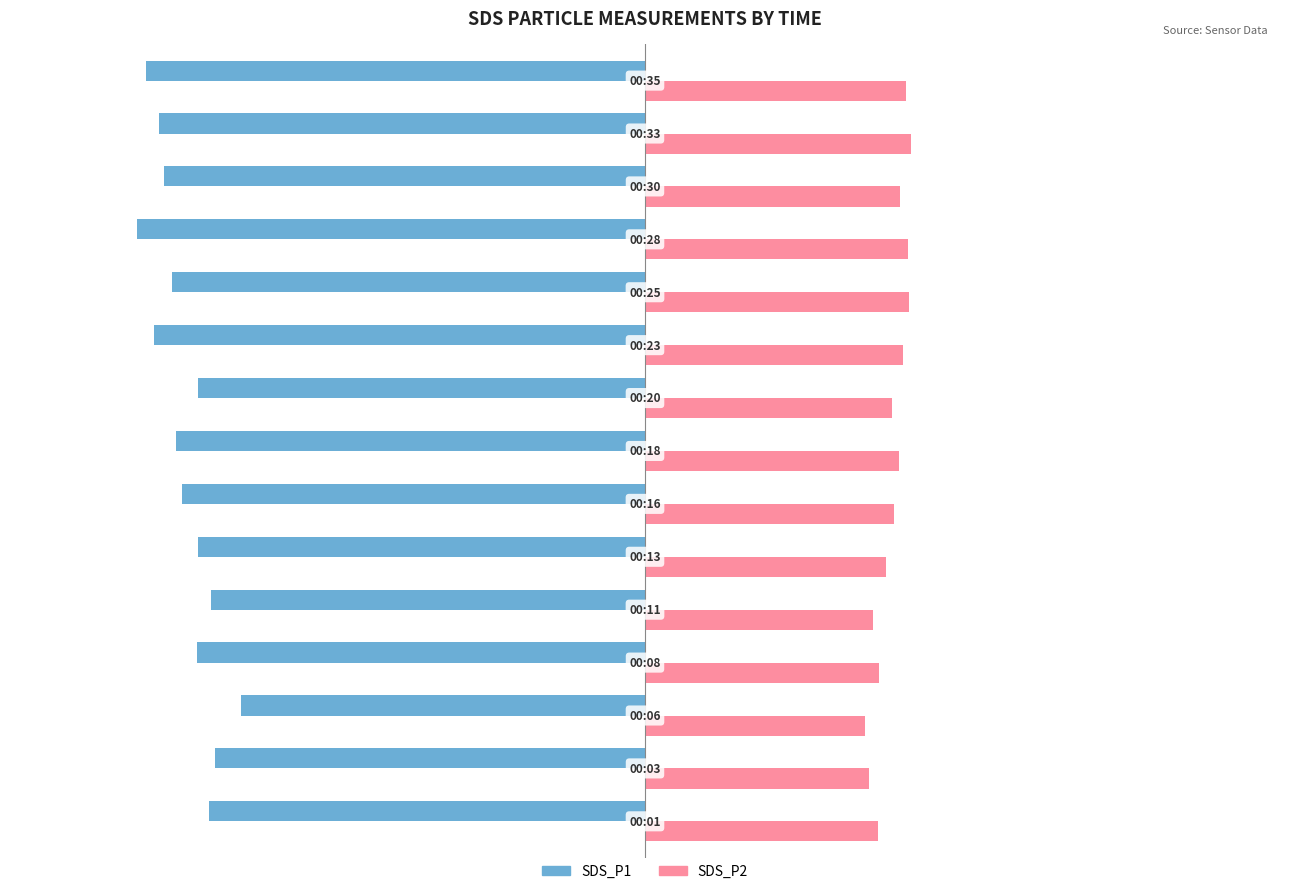

List the series in order of their peak value, lowest first.

SDS_P1, SDS_P2